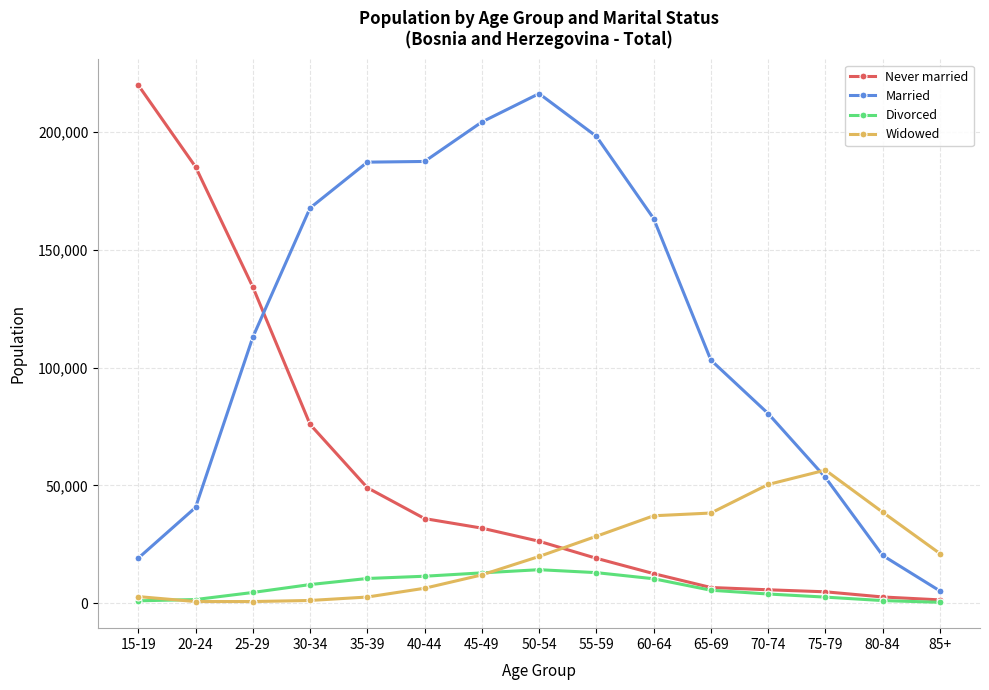

What is the value of the Never married point at the 7th from the left?

31855